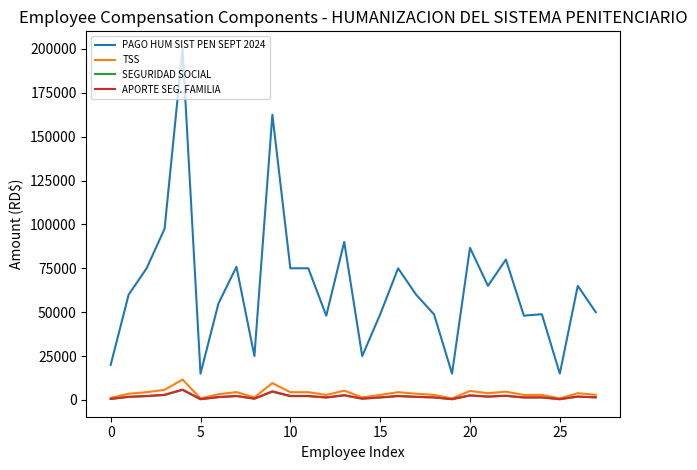

True or false: TSS and PAGO HUM SIST PEN SEPT 2024 intersect in this chart.

False